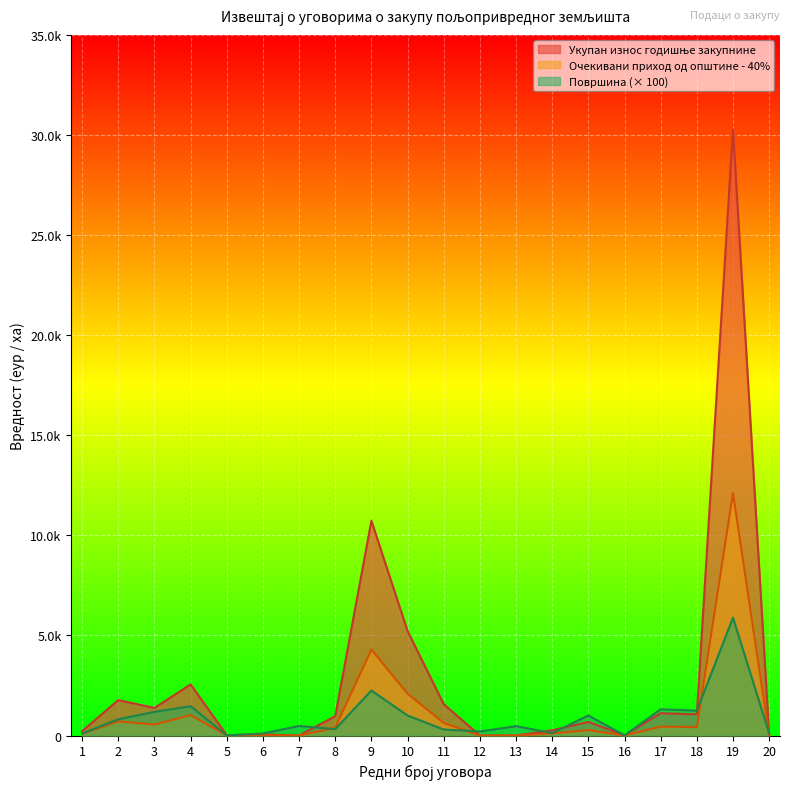

How many data points in Укупан износ годишње закупнине are less than 966?

10